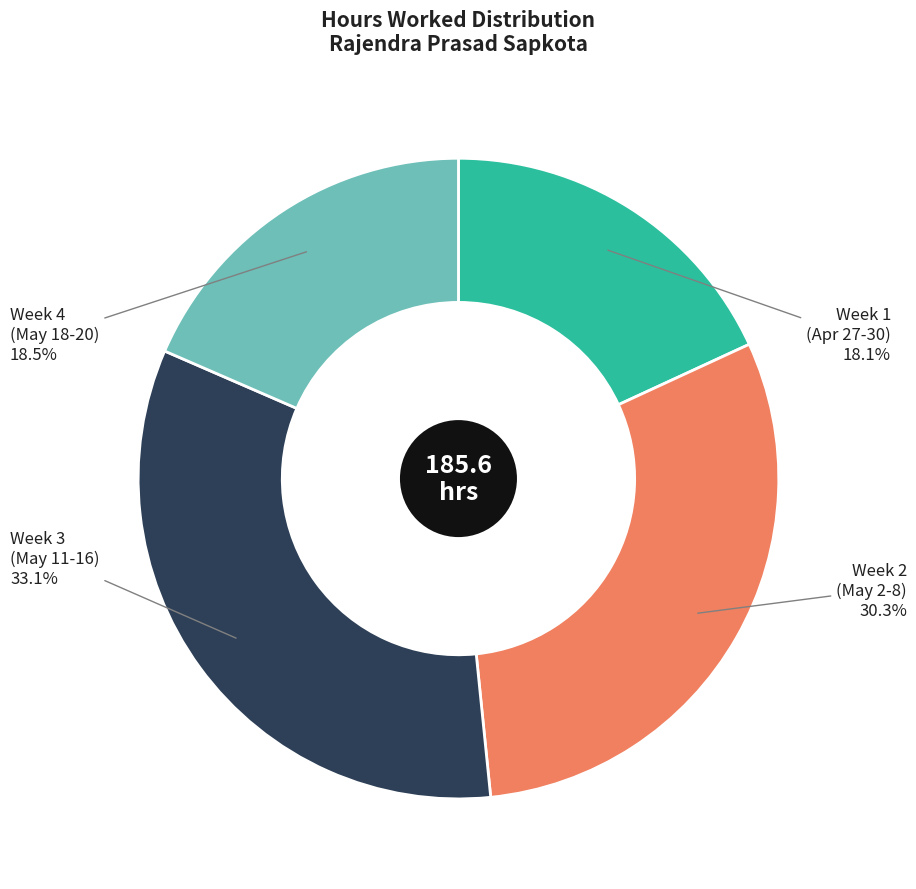

Does any single category account for the majority?

No